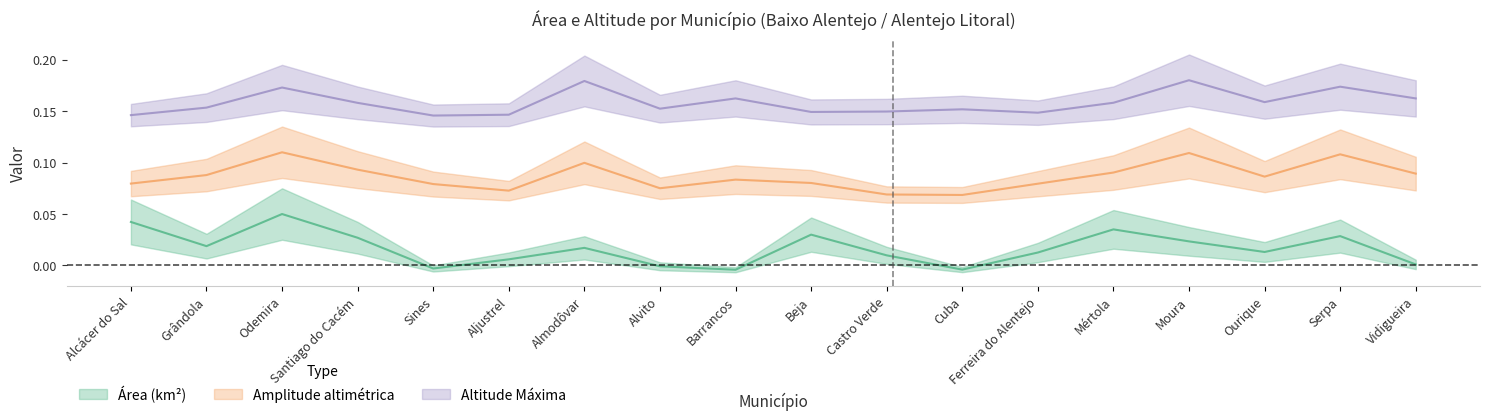

What position from the right is Cuba?

7